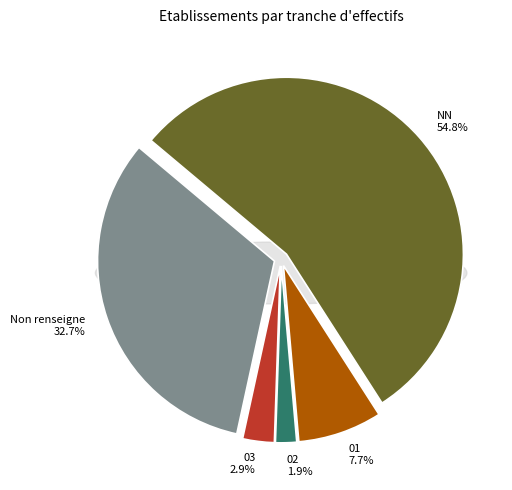

Is  the majority of the pie?

No